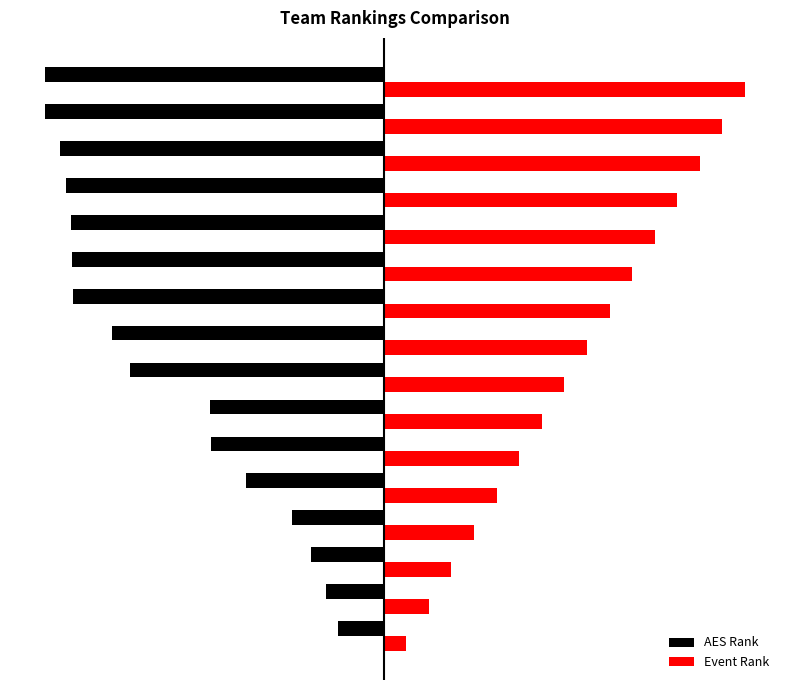

What are all the series names shown in the legend?

AES Rank, Event Rank